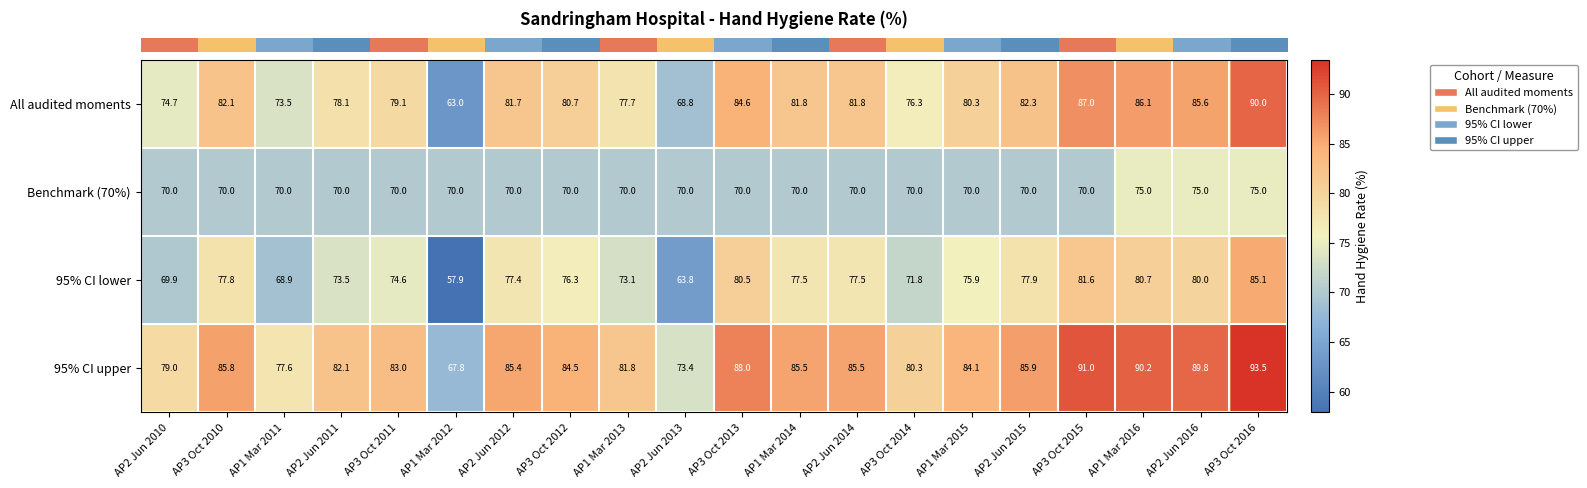

What is the greatest value displayed?

93.5